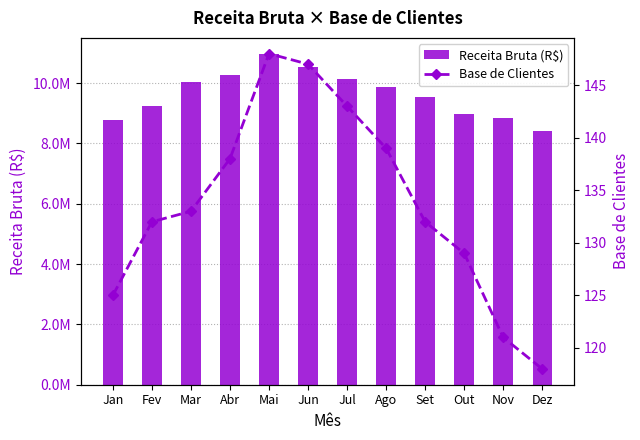

Reading right to left, transcribe all the data shown in this chart.

Receita Bruta (R$): 8412036	8847856	8965471	9541258	9874563	10125874	10532478	10954785	10256874	10023658	9256874	8765890
Base de Clientes: 118	121	129	132	139	143	147	148	138	133	132	125